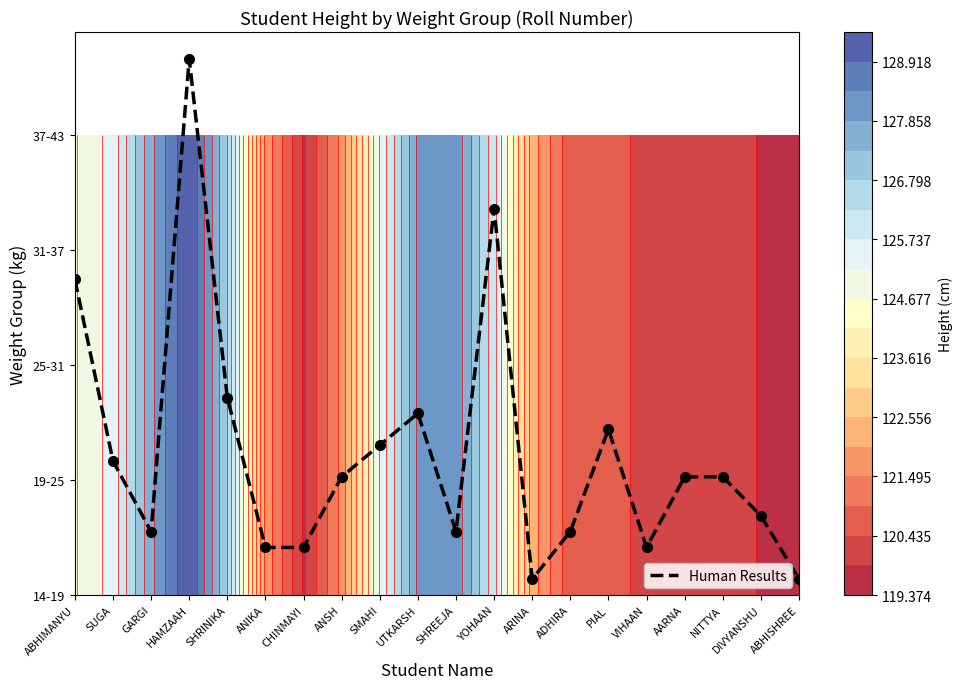

The chart shows a value of 0.1 at VIHAAN. True or false?

False